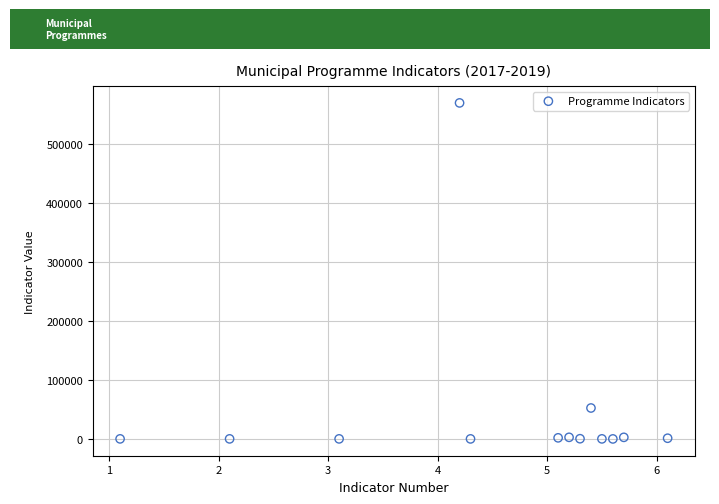

What Y value in the scatter plot is closest to 285010?

52476